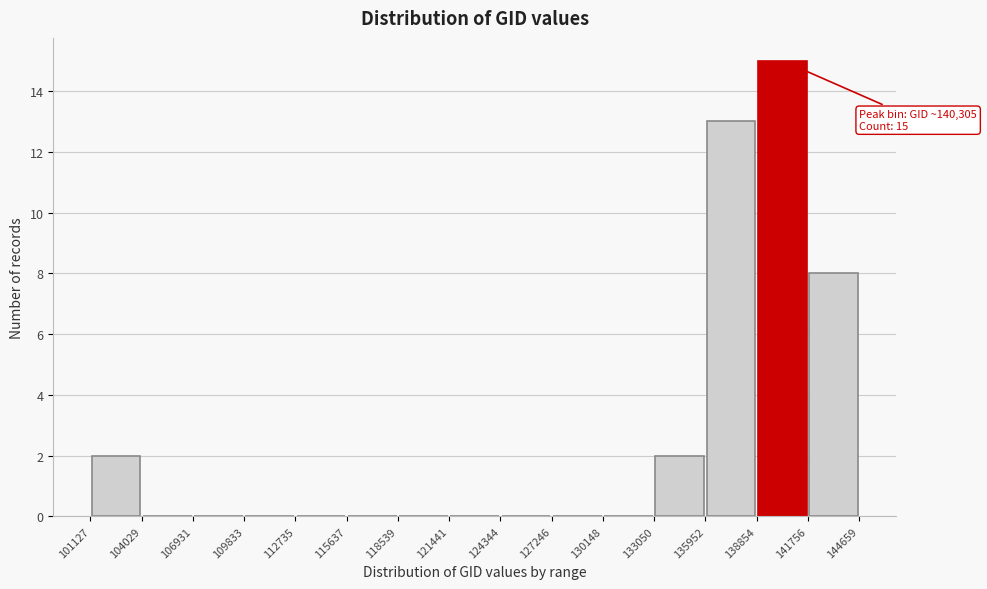

Over which range of the x-axis is the bar tallest?

138854 to 141756